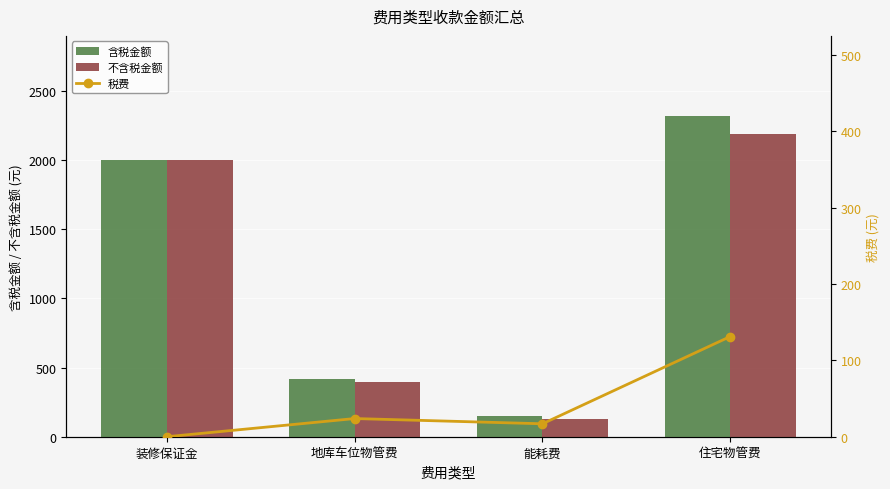

Between 能耗费 and 住宅物管费, which is larger?

住宅物管费